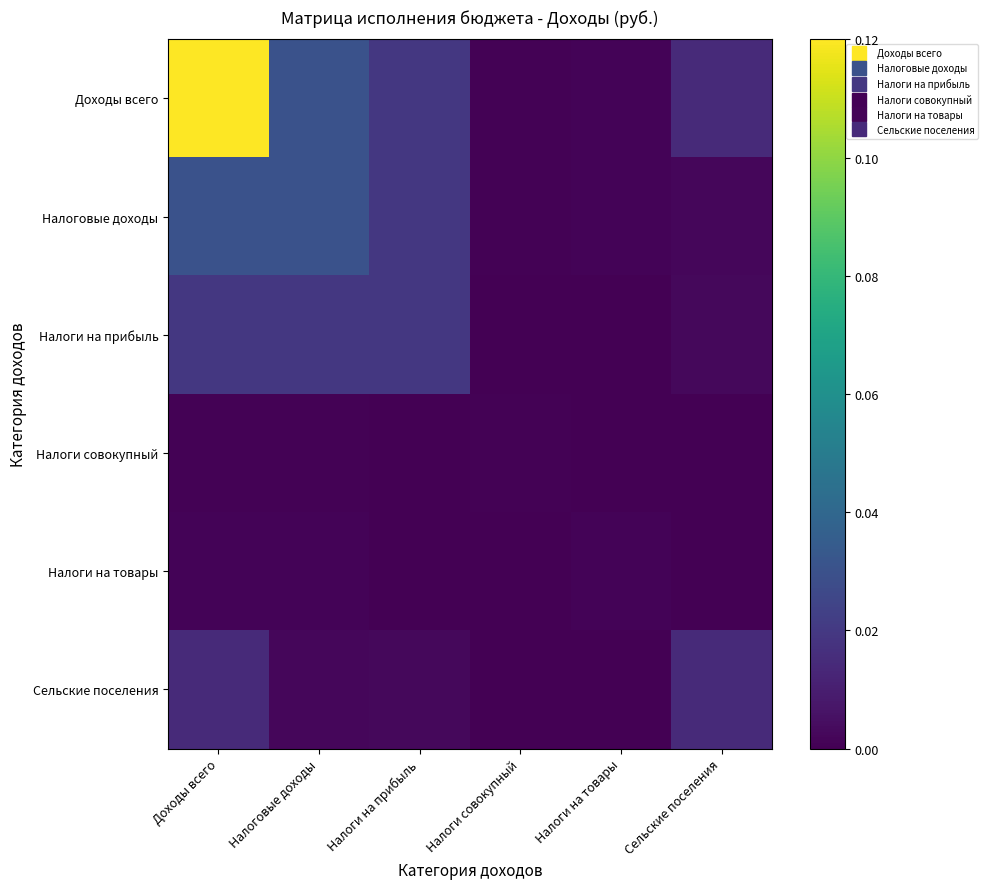

Reading right to left, transcribe all the data shown in this chart.

Доходы всего: Сельские поселения=0.0	Налоги на товары=0.0	Налоги совокупный=0.0	Налоги на прибыль=0.0	Налоговые доходы=0.0	Доходы всего=0.1
Налоговые доходы: Сельские поселения=0.0	Налоги на товары=0.0	Налоги совокупный=0.0	Налоги на прибыль=0.0	Налоговые доходы=0.0	Доходы всего=0.0
Налоги на прибыль: Сельские поселения=0.0	Налоги на товары=0.0	Налоги совокупный=0.0	Налоги на прибыль=0.0	Налоговые доходы=0.0	Доходы всего=0.0
Налоги совокупный: Сельские поселения=0.0	Налоги на товары=0.0	Налоги совокупный=0.0	Налоги на прибыль=0.0	Налоговые доходы=0.0	Доходы всего=0.0
Налоги на товары: Сельские поселения=0.0	Налоги на товары=0.0	Налоги совокупный=0.0	Налоги на прибыль=0.0	Налоговые доходы=0.0	Доходы всего=0.0
Сельские поселения: Сельские поселения=0.0	Налоги на товары=0.0	Налоги совокупный=0.0	Налоги на прибыль=0.0	Налоговые доходы=0.0	Доходы всего=0.0